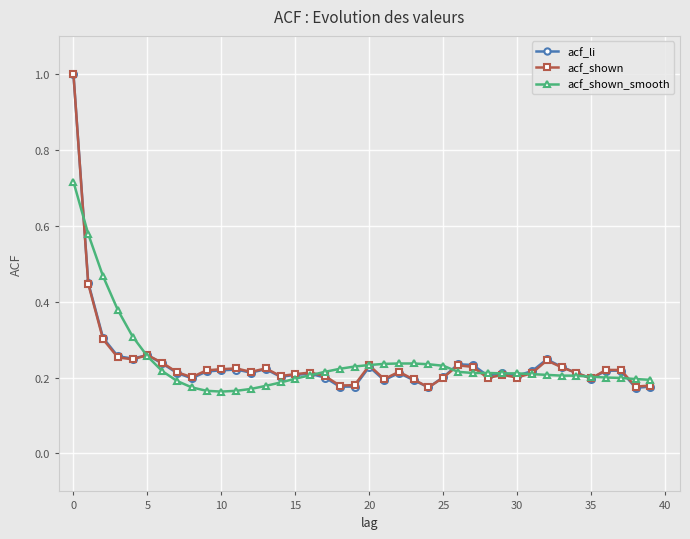

At how many categories does at least one series exceed 0?

40